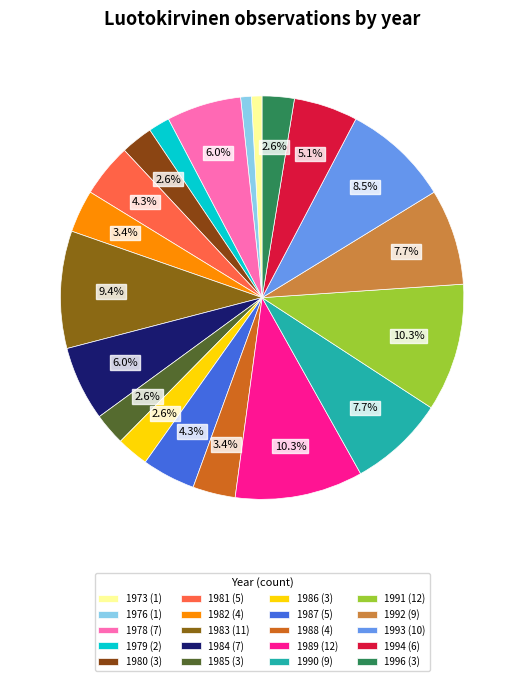

Rank the categories by value from highest to lowest.

1989, 1991, 1983, 1993, 1990, 1992, 1978, 1984, 1994, 1981, 1987, 1982, 1988, 1980, 1985, 1986, 1996, 1979, 1973, 1976